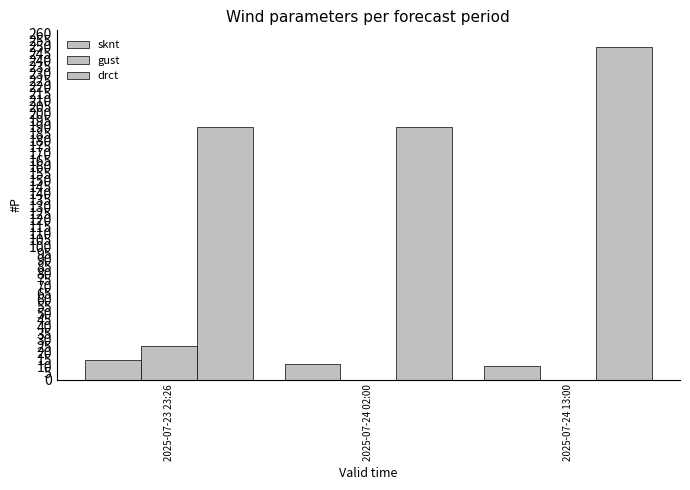

Where does the sknt series first go above 12?

2025-07-23 23:26